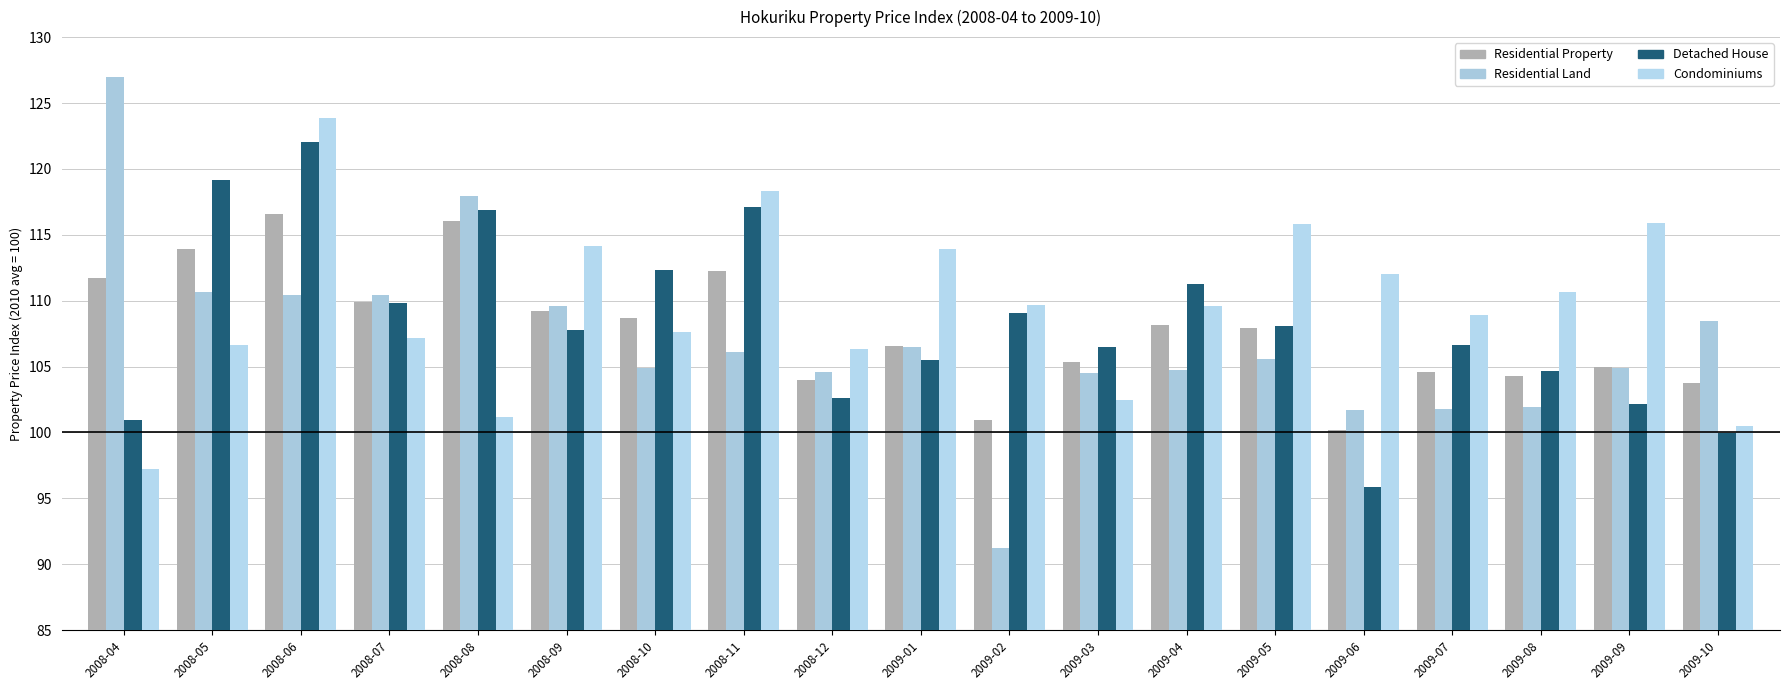

How many groups of bars are there?

19